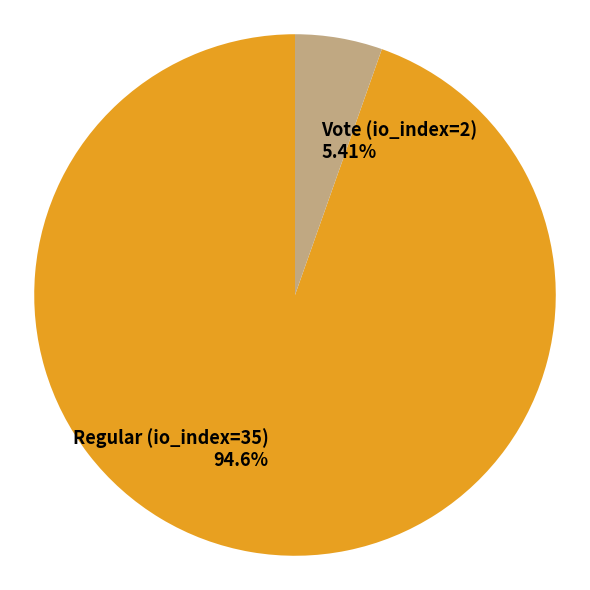

How many slices are in this pie chart?

2